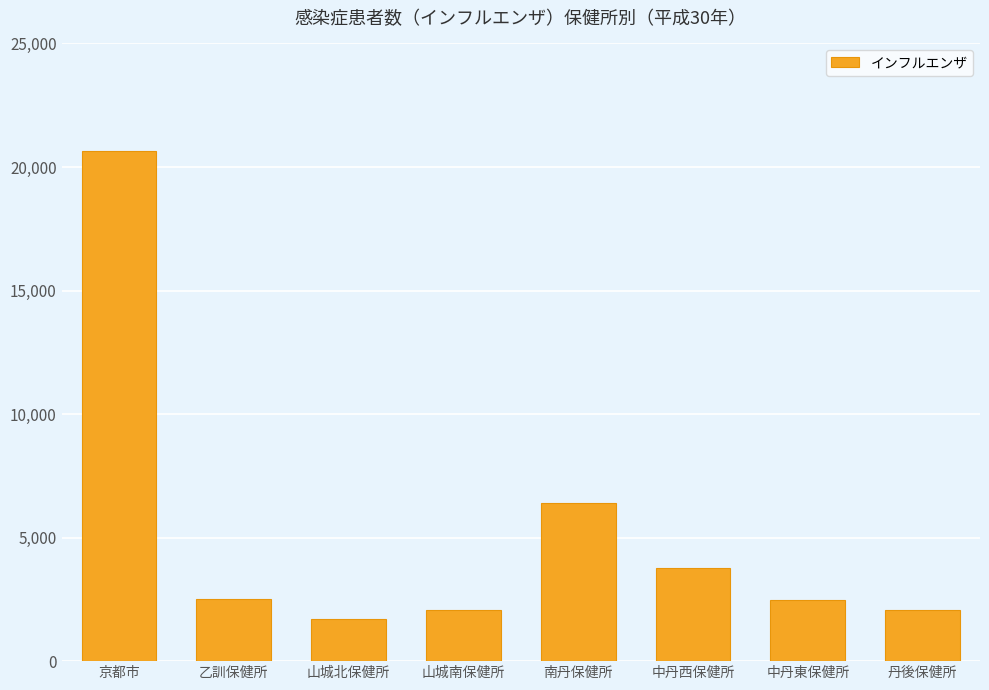

What is the change in value from 南丹保健所 to 丹後保健所?

-4345